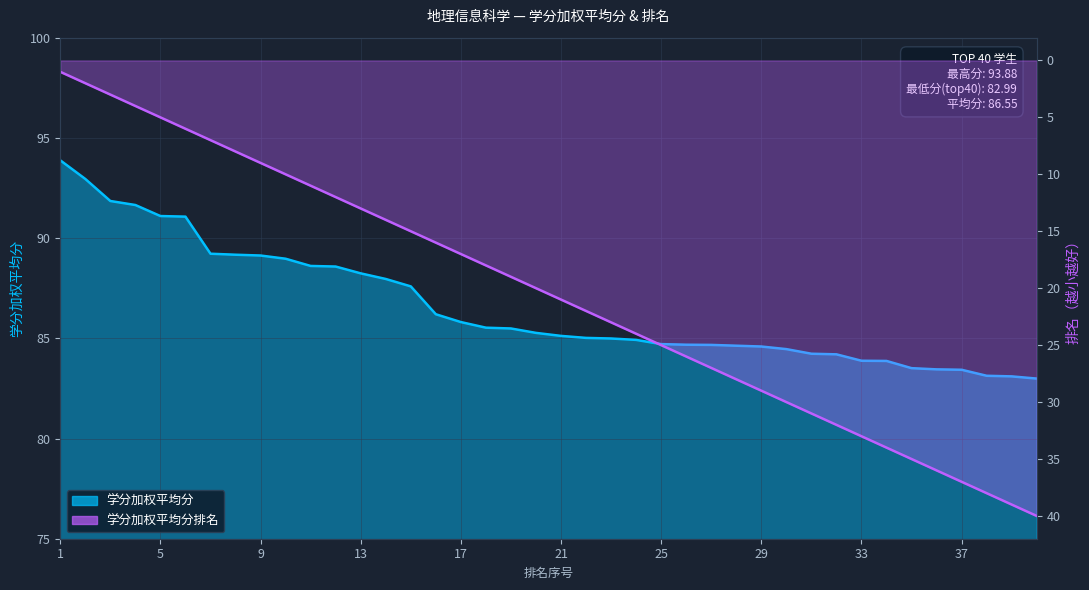

What are all the series names shown in the legend?

学分加权平均分, 学分加权平均分排名